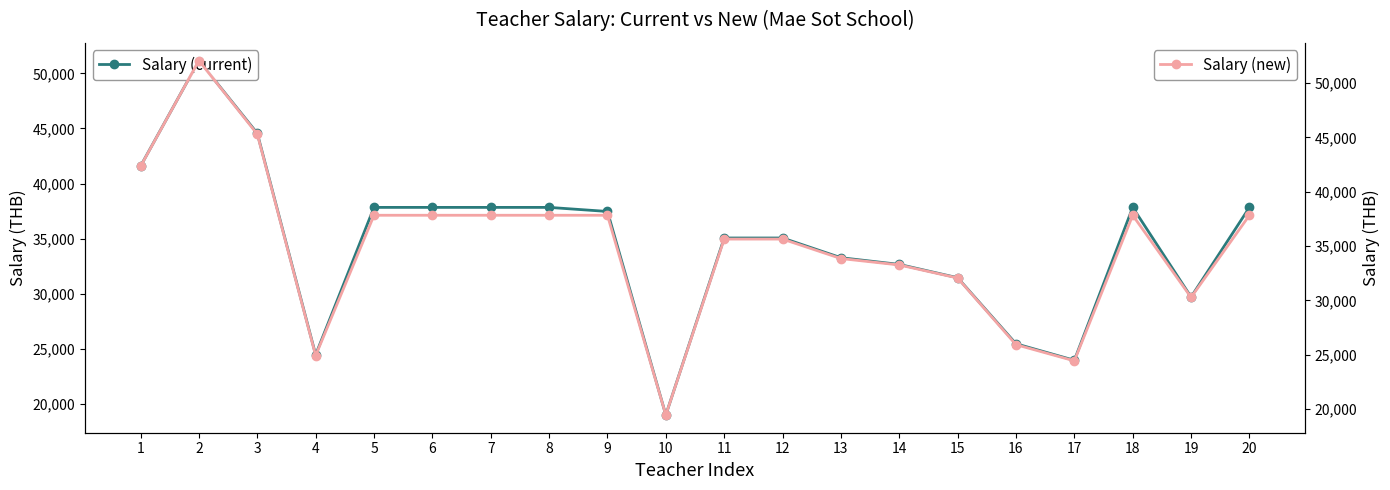

Reading left to right, what are all the values shown in this chart?

Salary (current): 41580	51170	44560	24440	37830	37830	37830	37830	37460	18970	35050	35050	33260	32650	31440	25440	23940	37830	29690	37830
Salary (new): 42330	52060	45290	24930	37830	37830	37830	37830	37830	19460	35640	35640	33850	33260	32060	25930	24440	37830	30280	37830